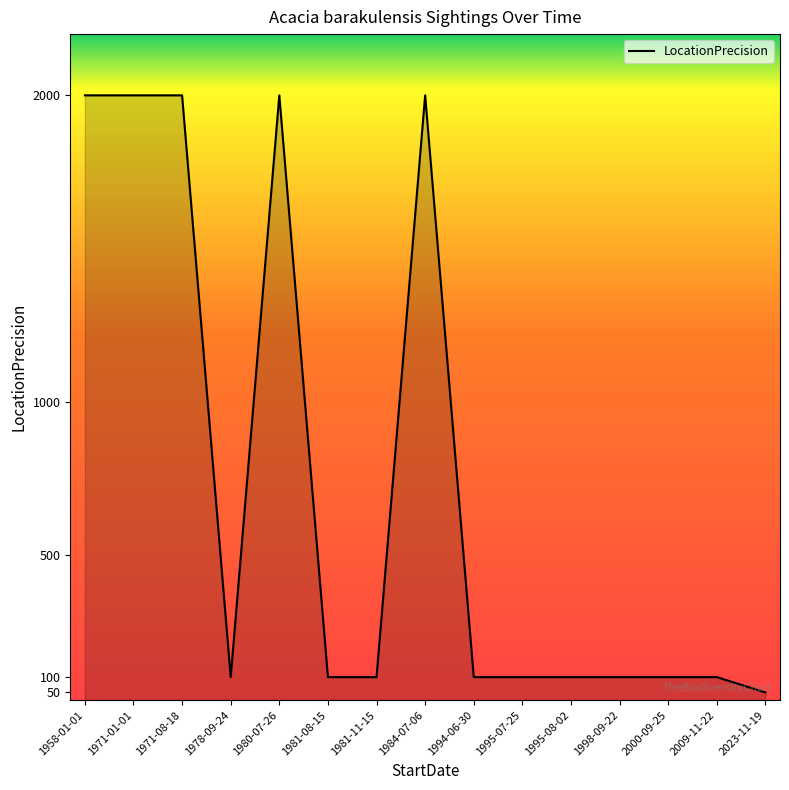

Is it true that the value at 2009-11-22 is 100?

True